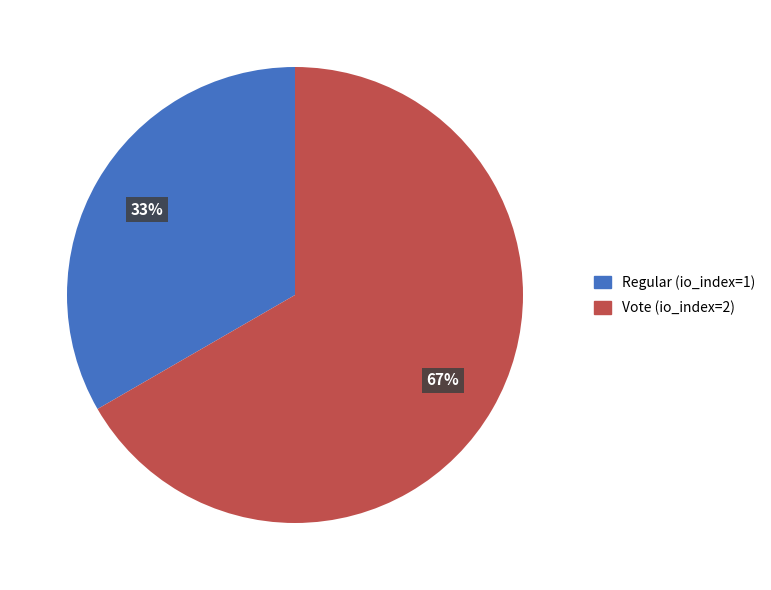

What is the majority slice?

Vote (io_index=2)